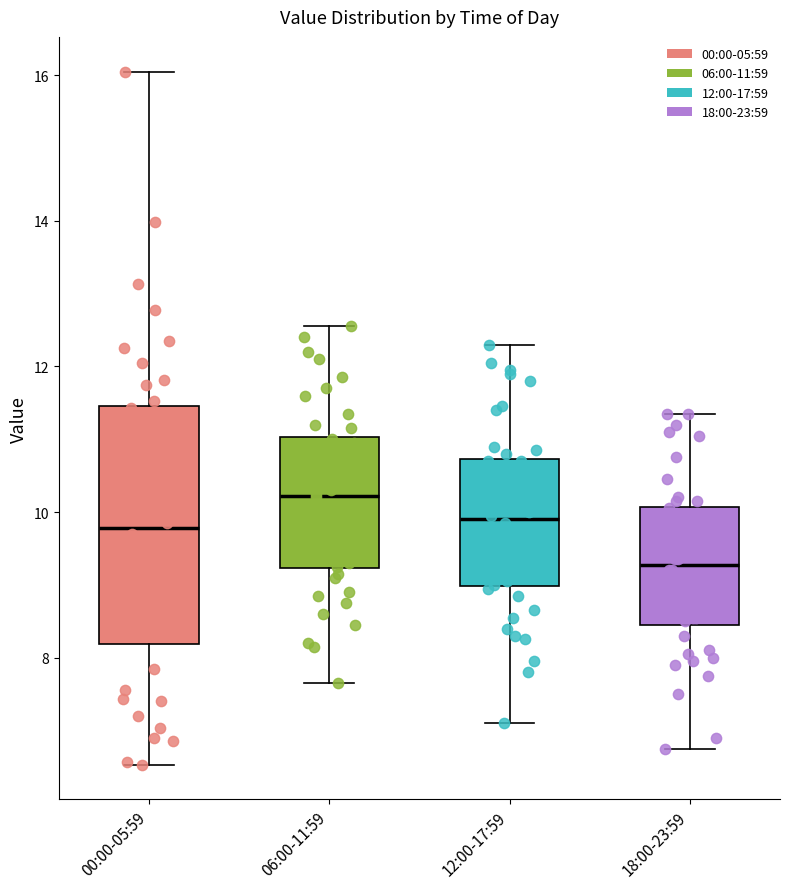

Where does the median line of the box for 12:00-17:59 sit on the y-axis? The values are not printed on the chart, so give them approximately, as read against the axis.

10.0